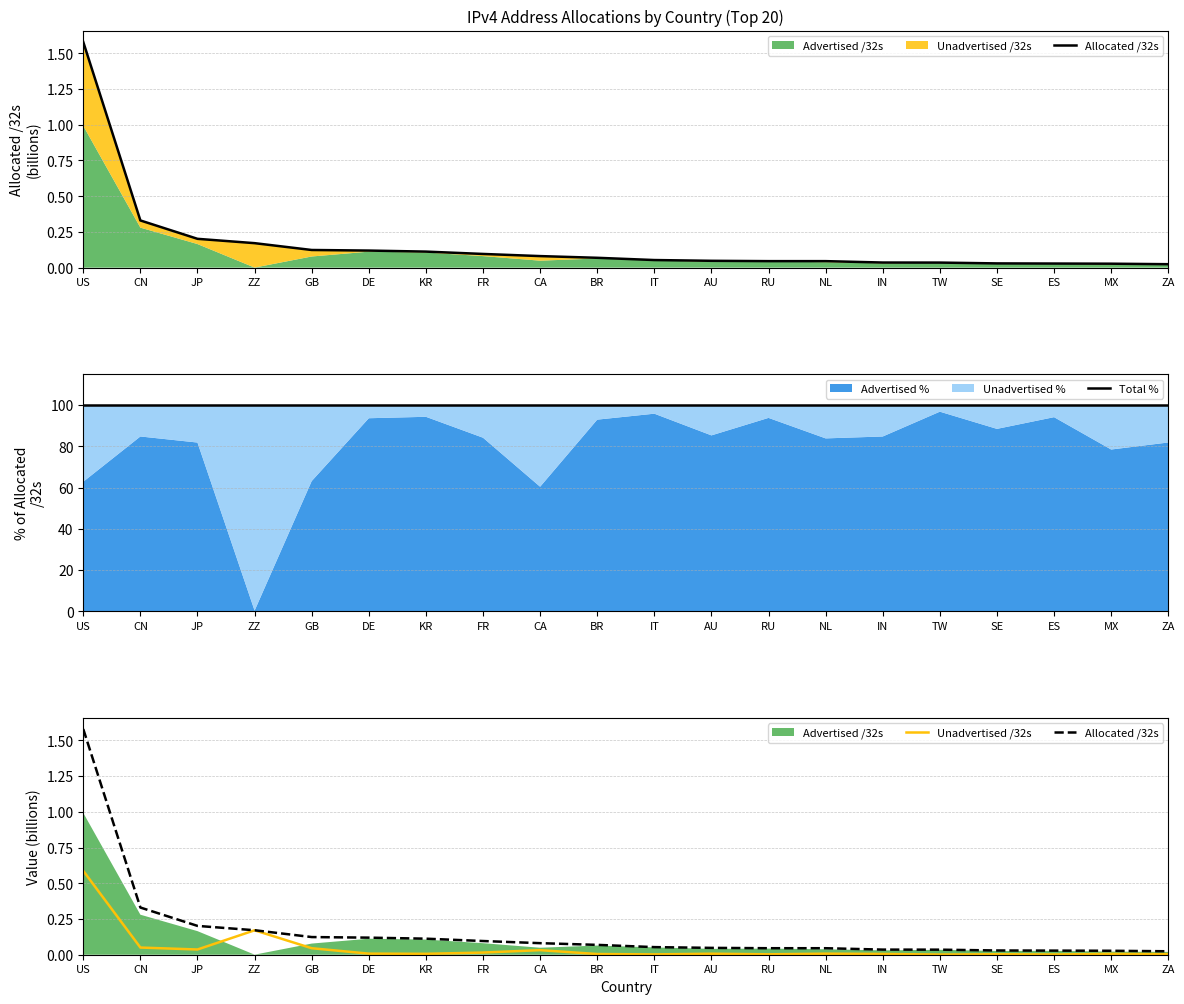

In Total %, how many points are higher than both neighbors (excluding endpoints)?

2